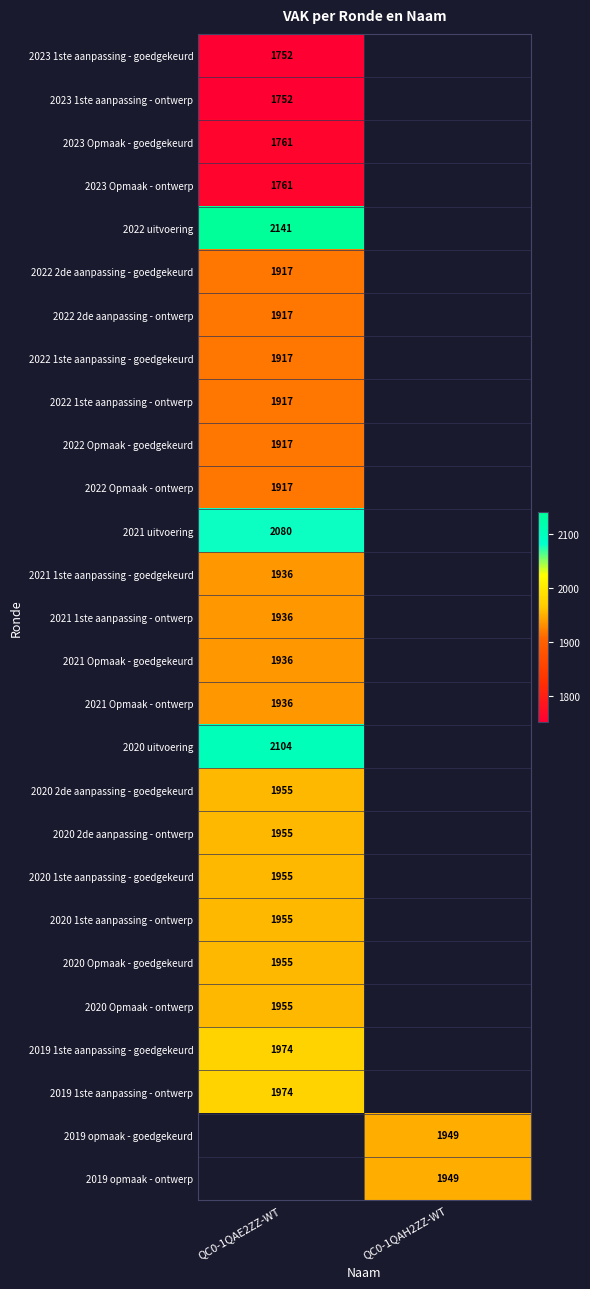

Is it true that 2022 2de aanpassing - goedgekeurd equals 644 at QC0-1QAE2ZZ-WT?

False